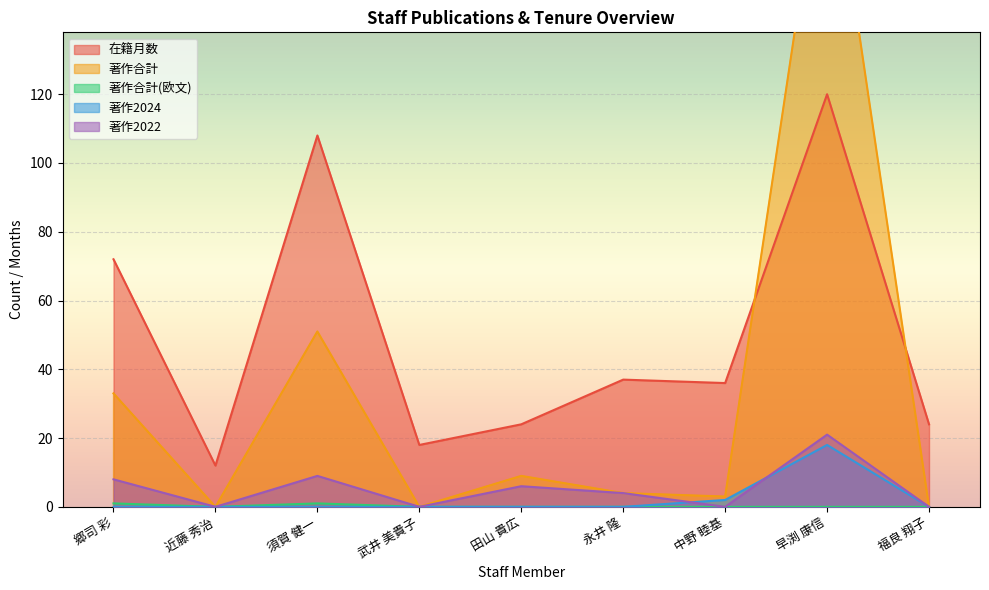

The 在籍月数 series shows 24 at 郷司 彩. True or false?

False